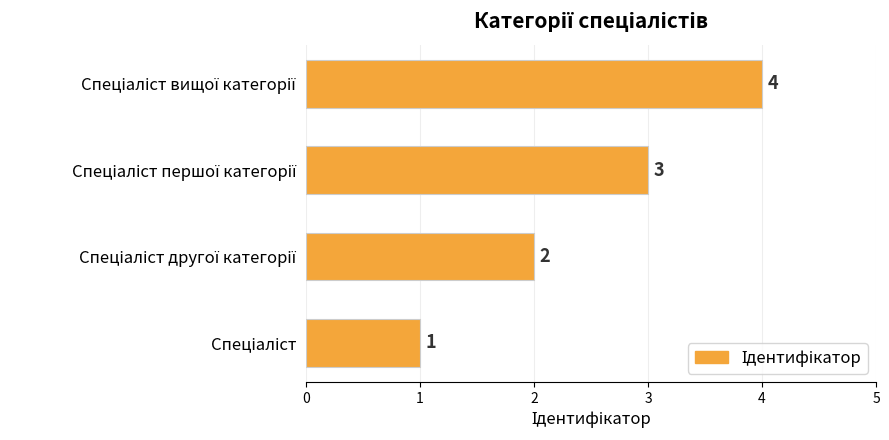

What is the minimum value shown in the chart?

1